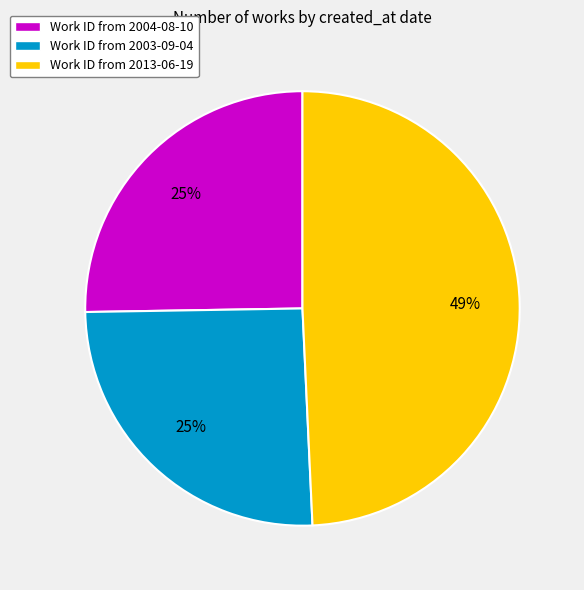

True or false: Work ID from 2003-09-04 accounts for 25% of the total.

True